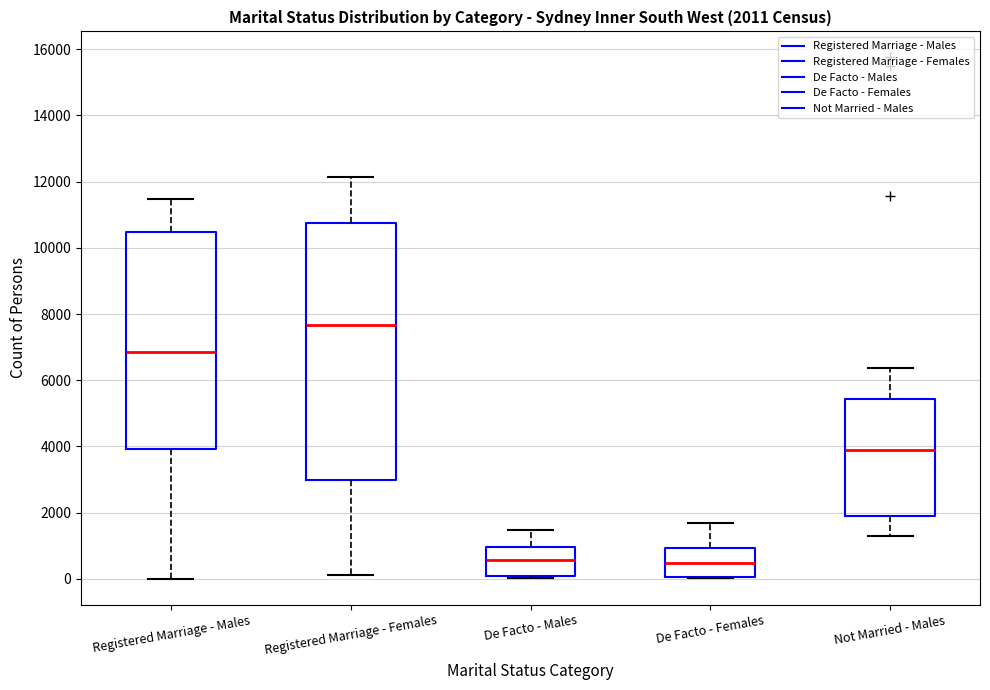

Which box is the tallest, from its lower edge to its upper edge?

Registered Marriage - Females